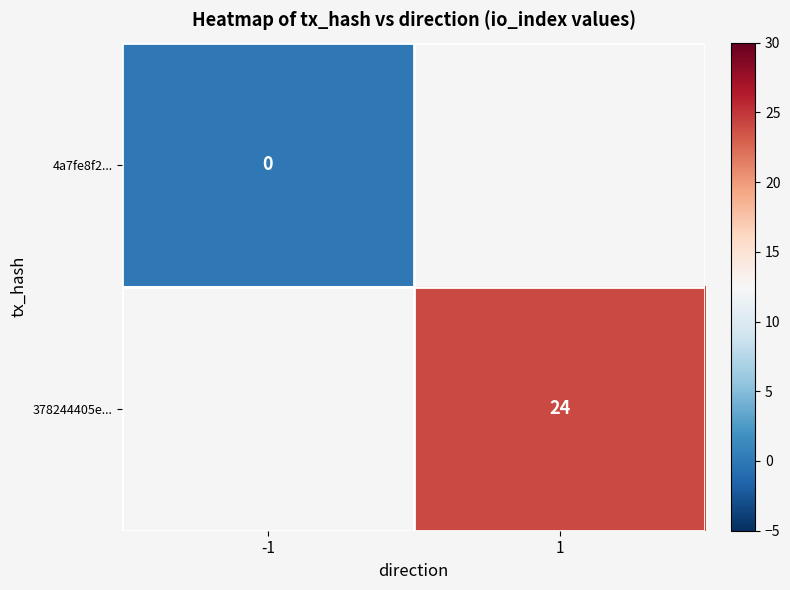

How many series are shown in this chart?

2